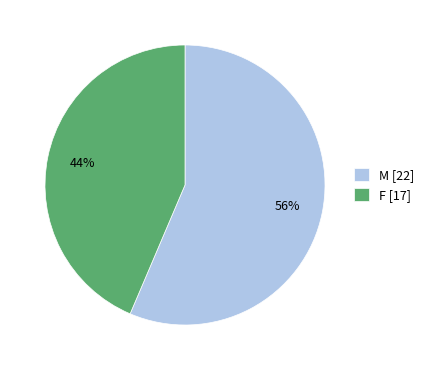

Do M and F together represent more than half of the pie?

Yes